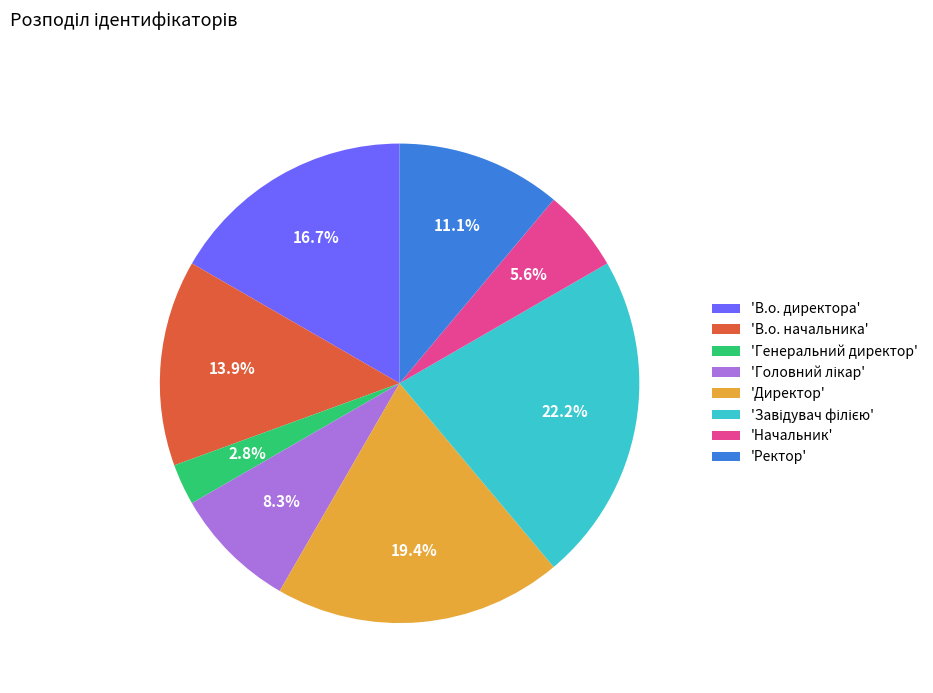

Which category has the smallest portion of the pie?

'Генеральний директор'